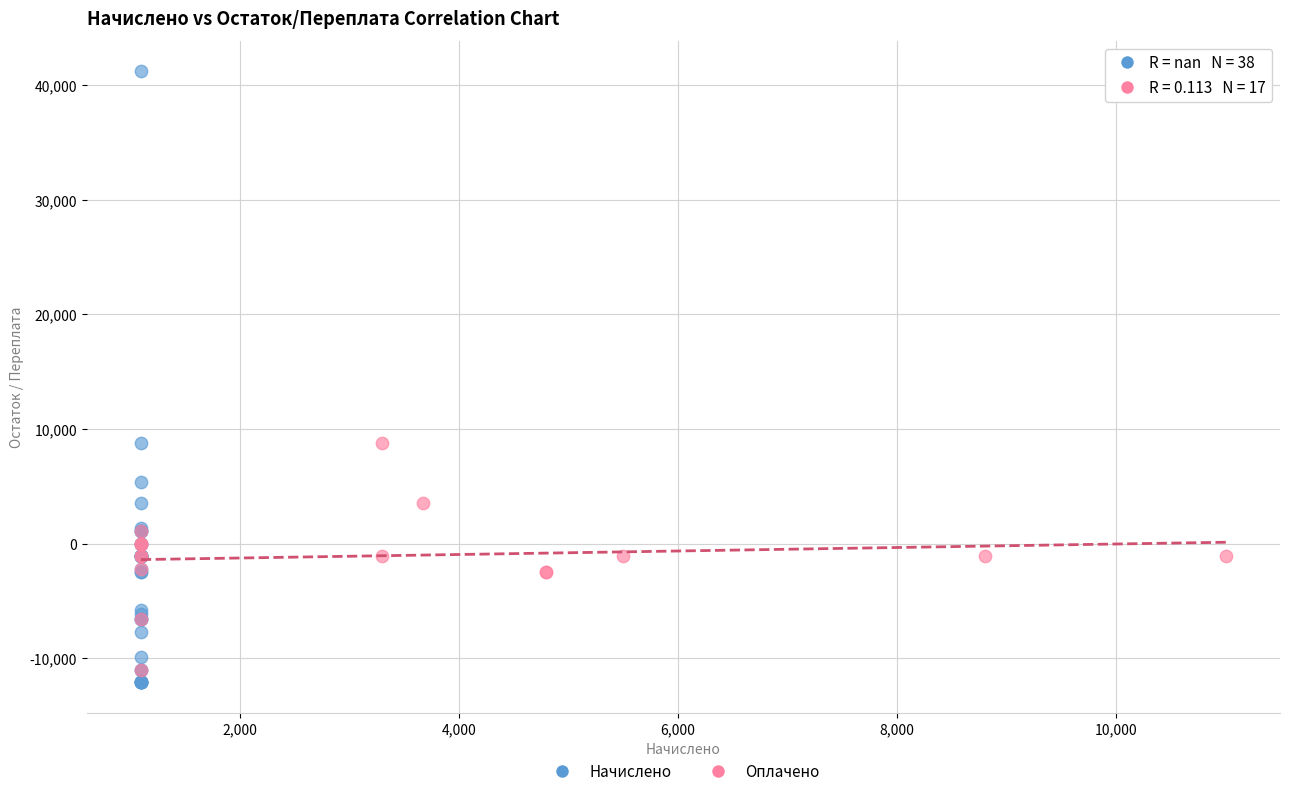

Which series has the largest Y range (max minus min)?

Начислено